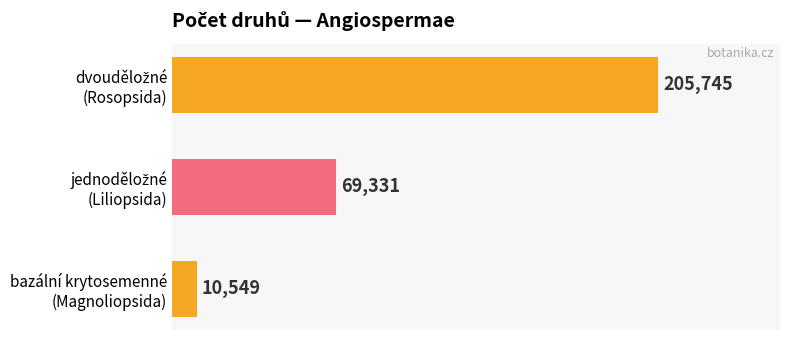

What is the difference between the maximum and minimum values?

195196